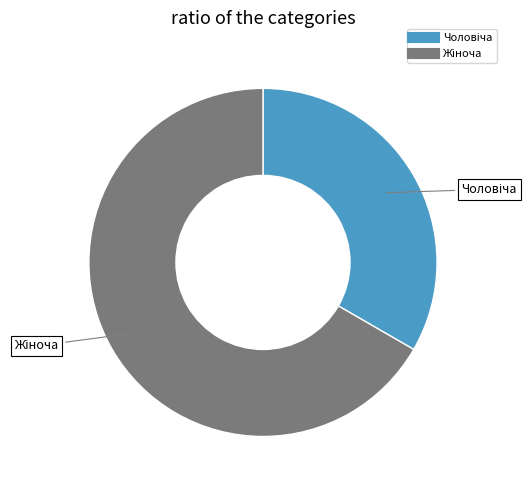

Is there any slice that represents more than half of the pie?

Yes